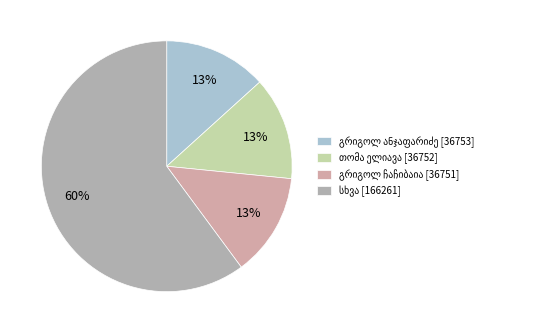

How many slices are in this pie chart?

4